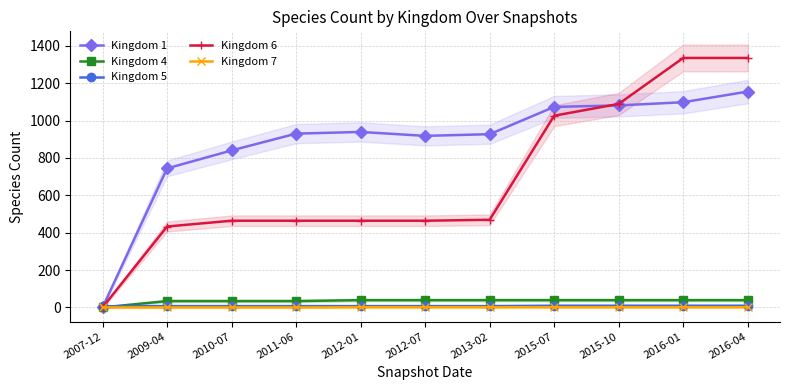

Is this an area chart (filled region under the line)?

No